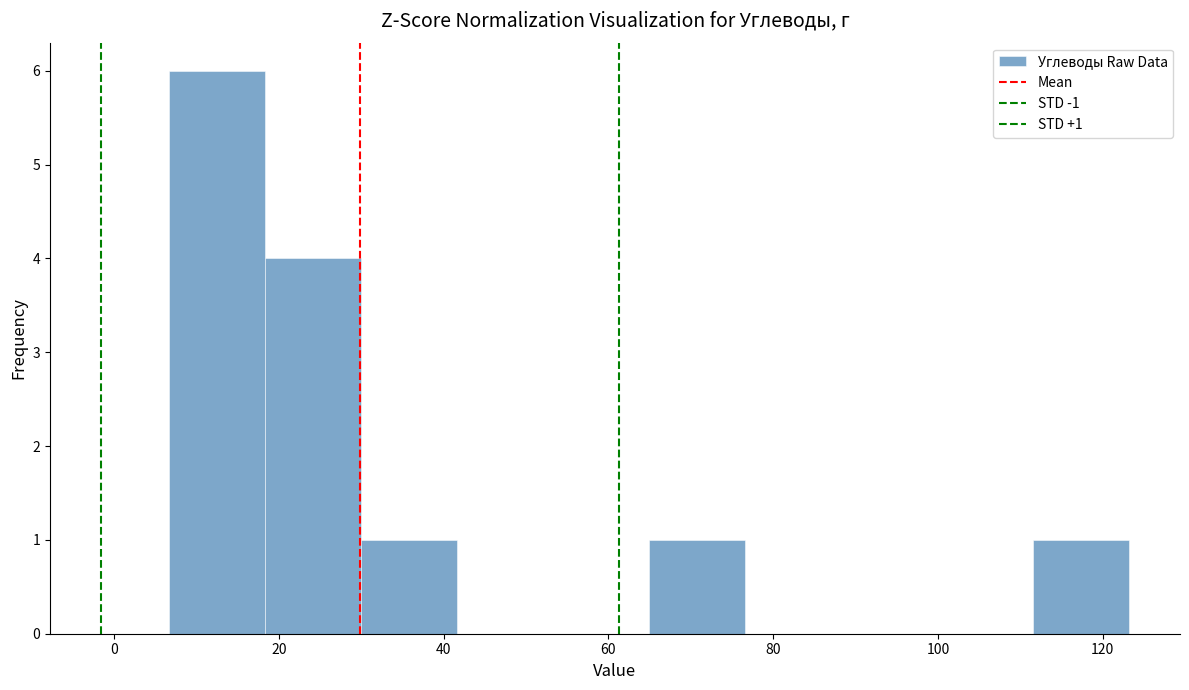

Over which range of the x-axis is the bar tallest?

6 to 18